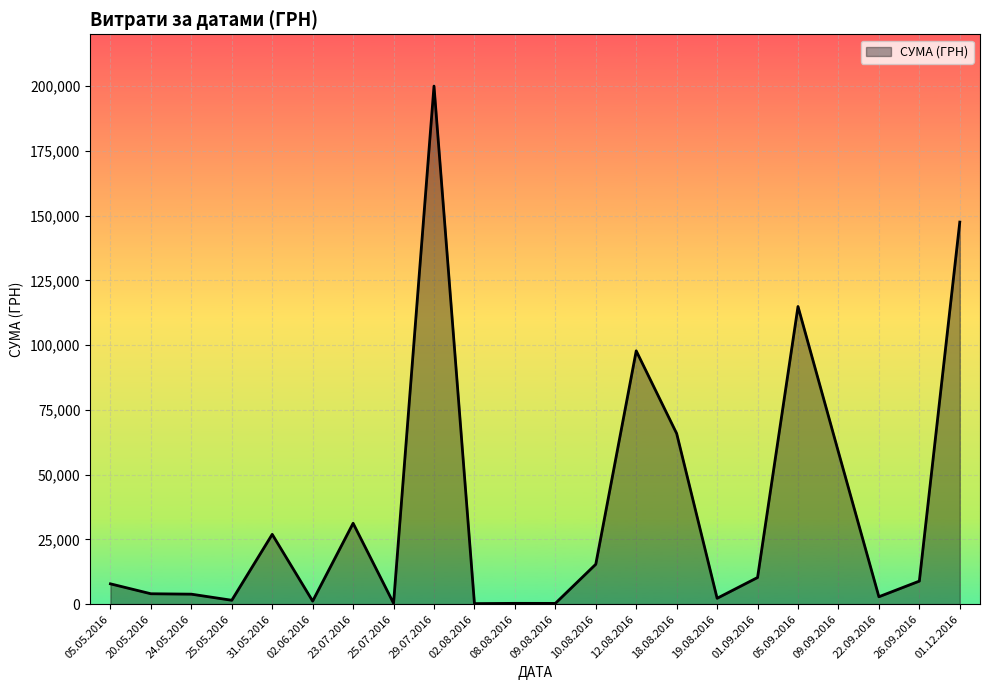

The value at 23.07.2016 is 31223.9. True or false?

True